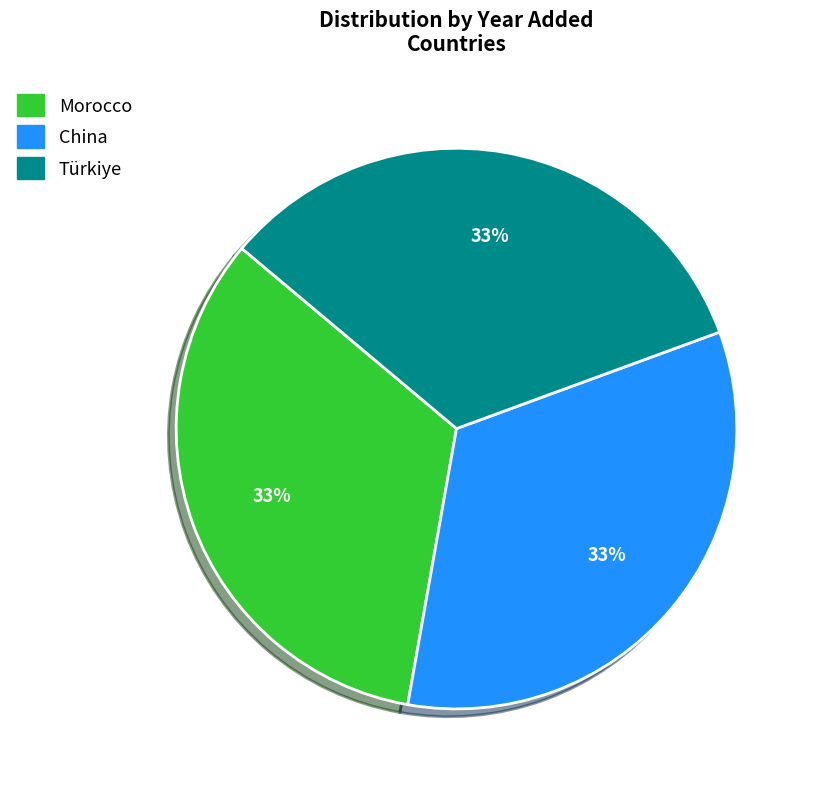

What percentage is the China slice, to the nearest percent?

33%